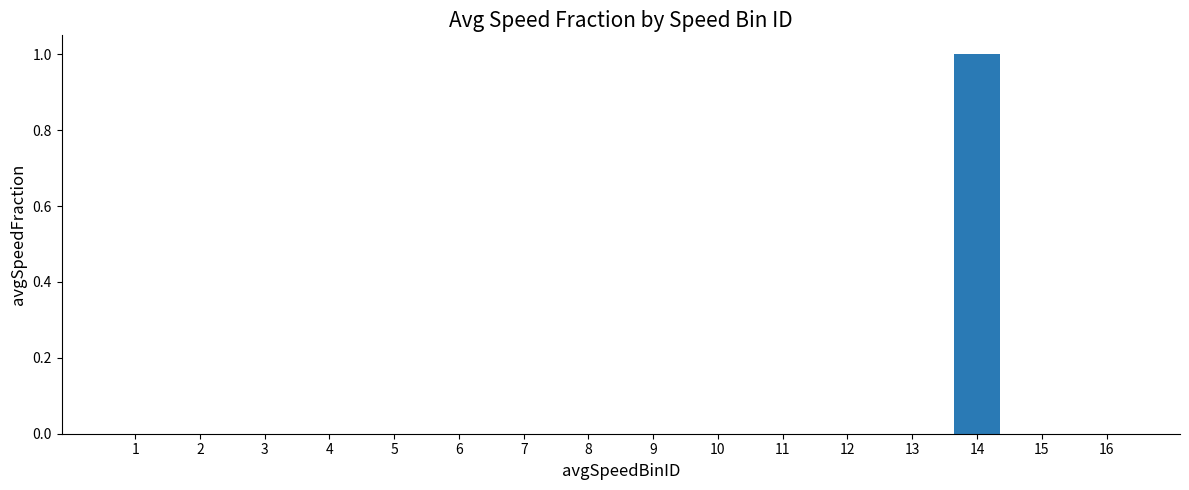

The value at 3 is 1. True or false?

False